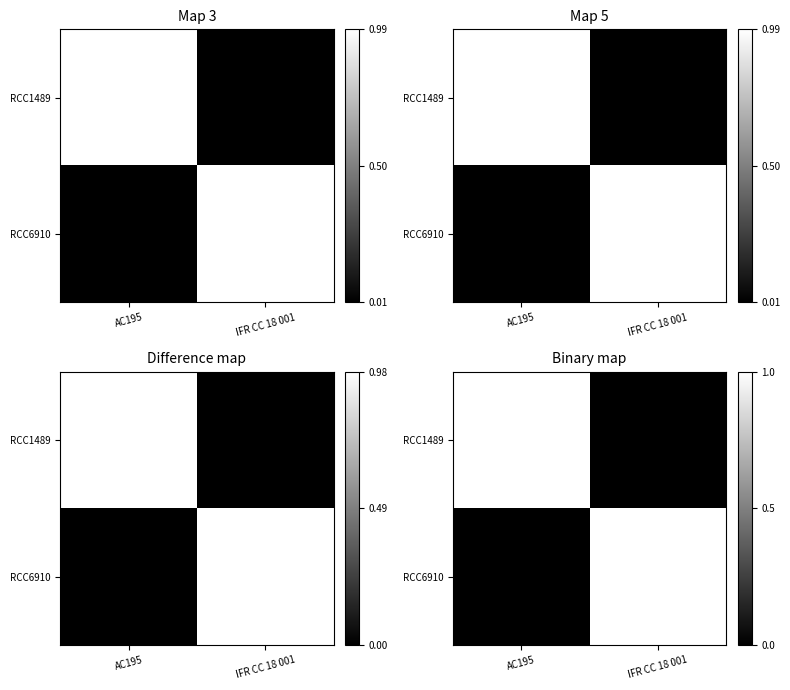

At which label does RCC1489 reach its minimum?

IFR CC 18 001